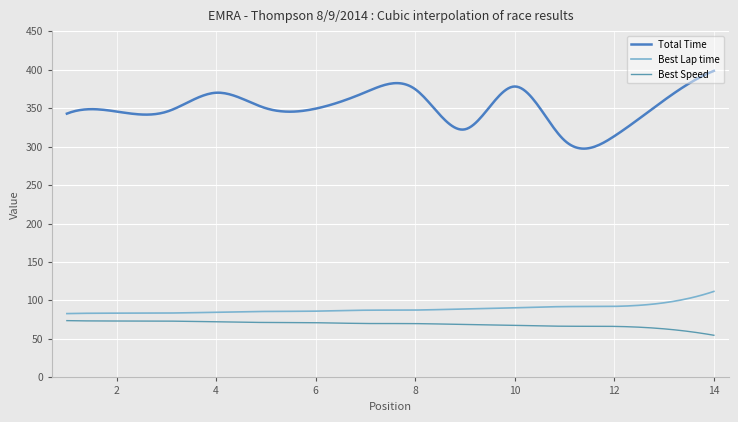

How many lines are shown in the chart?

3